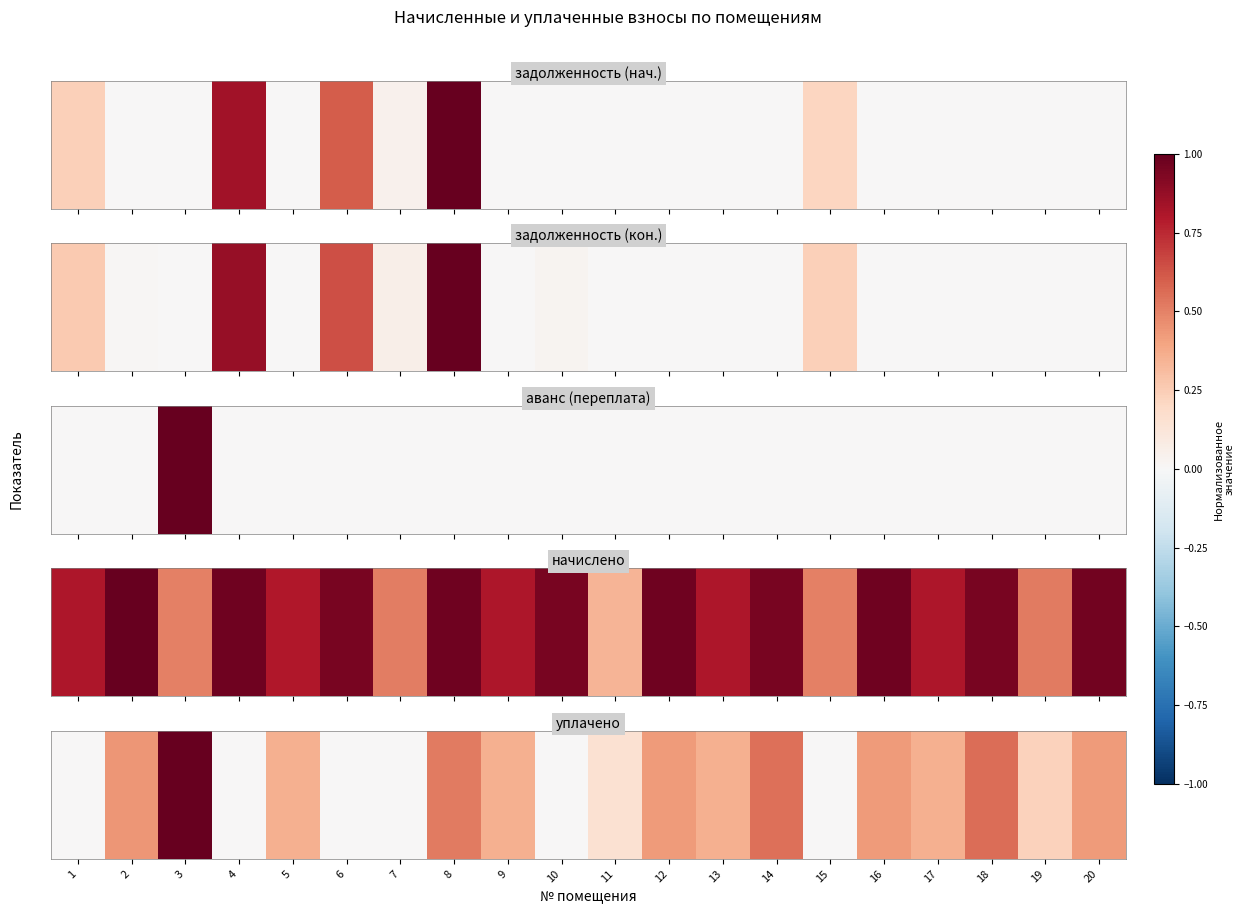

What is the sum of the values at 5 and 17?

0.7